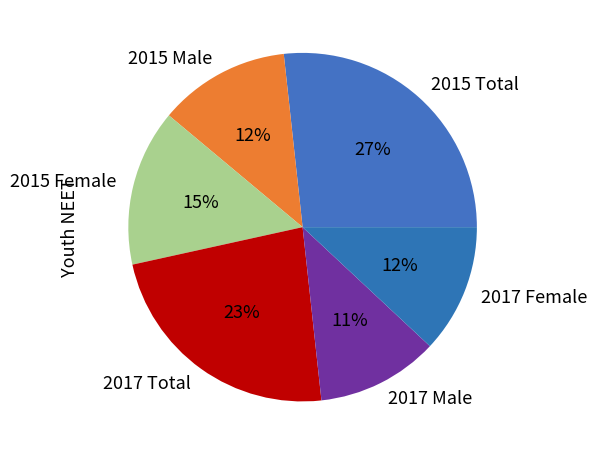

Is it true that 2017 Male is 11% of the pie?

True